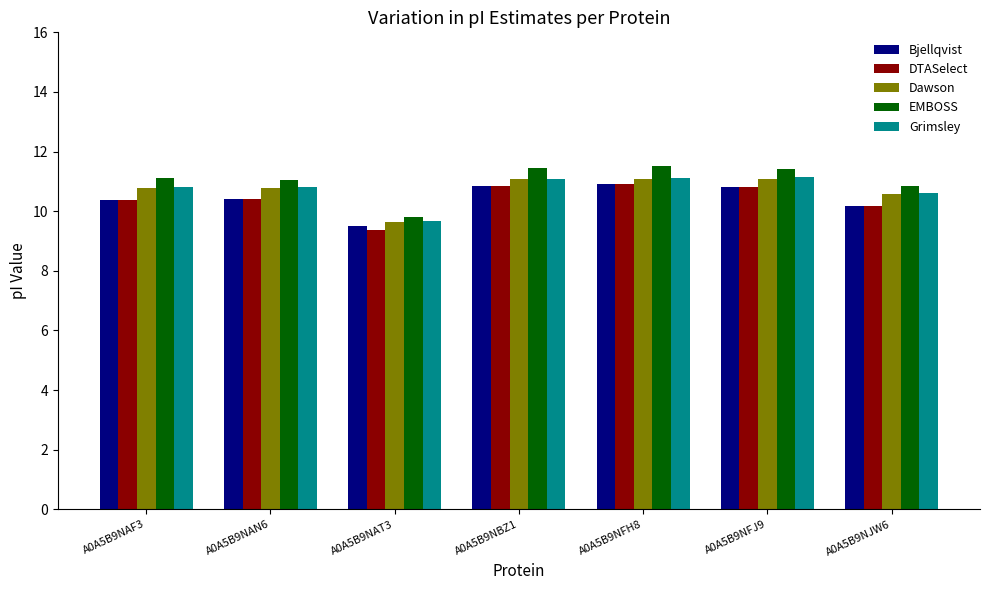

Which series has the largest total across all categories?

EMBOSS